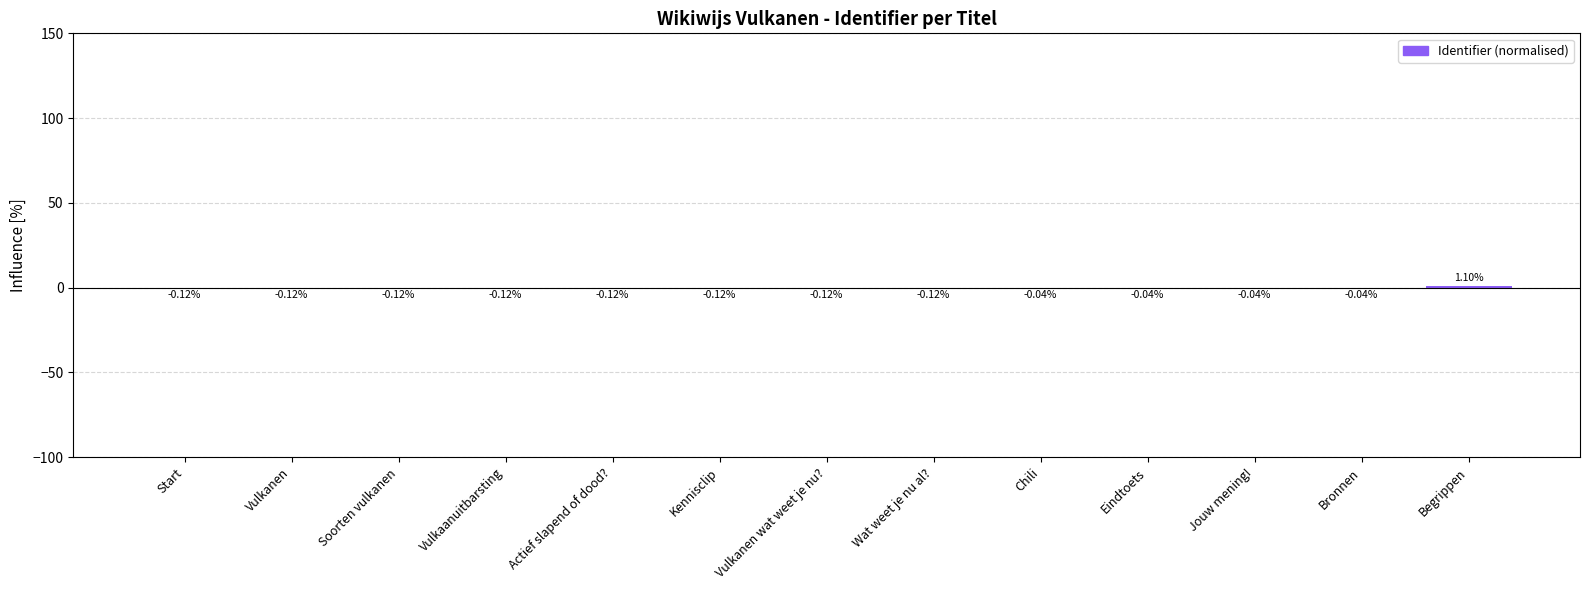

At which label does the data first exceed 0?

Begrippen